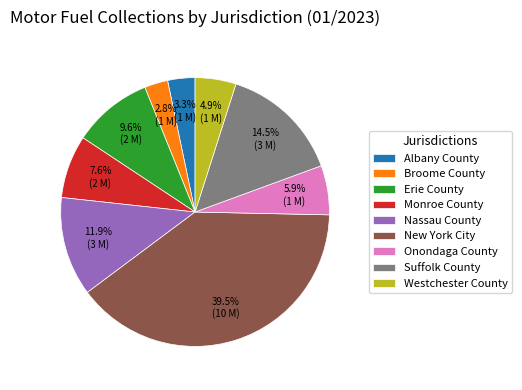

How many segments does this pie chart have?

9